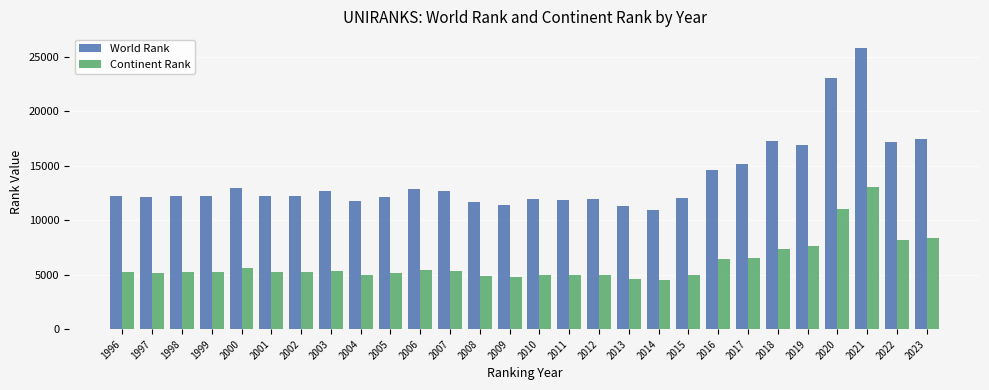

Which category has the lowest value in the World Rank series?

2014